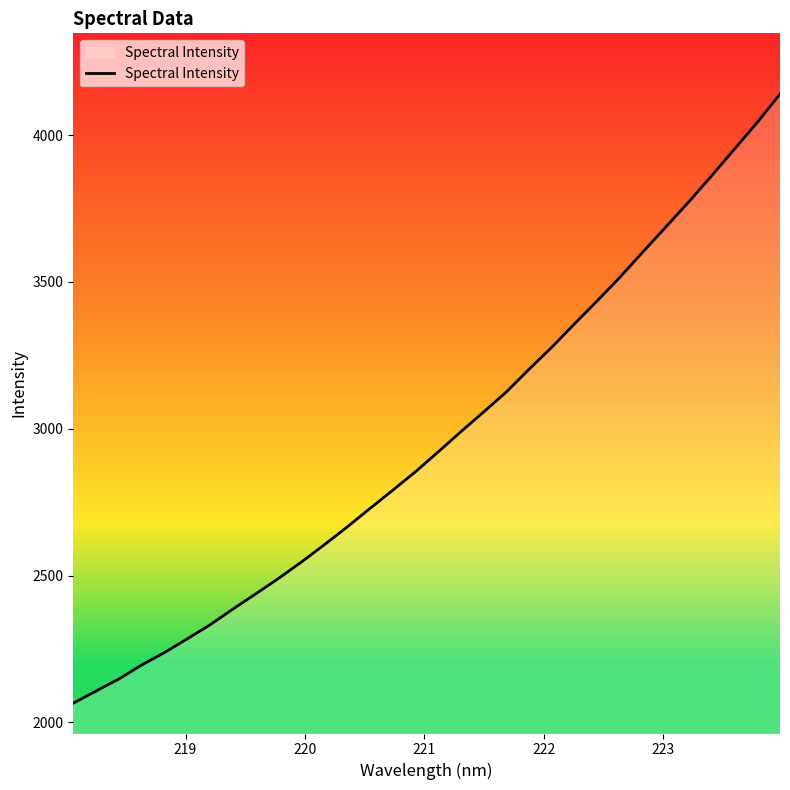

What is the smallest value displayed?

2065.6